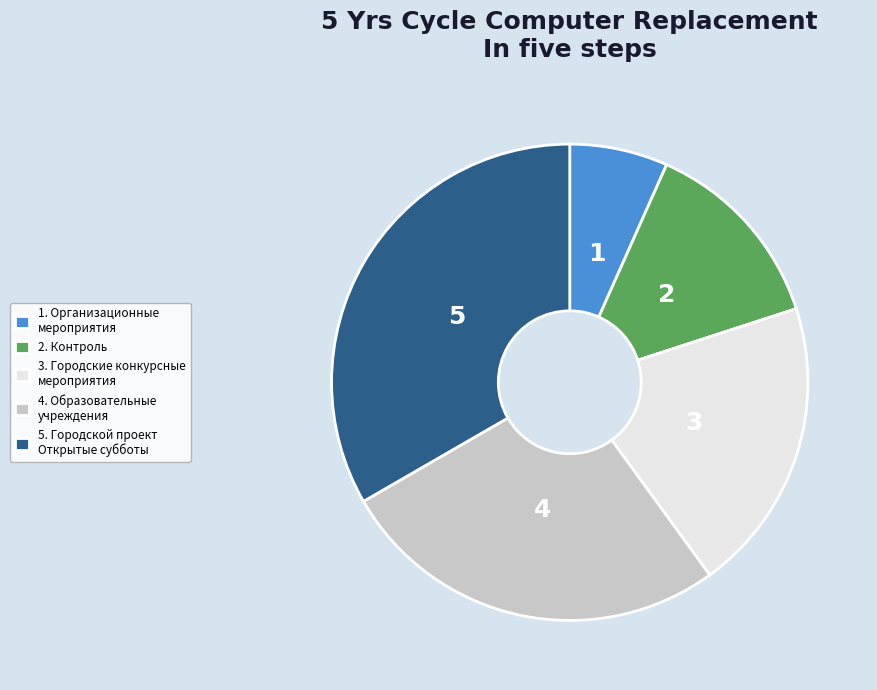

Does any single category account for the majority?

No